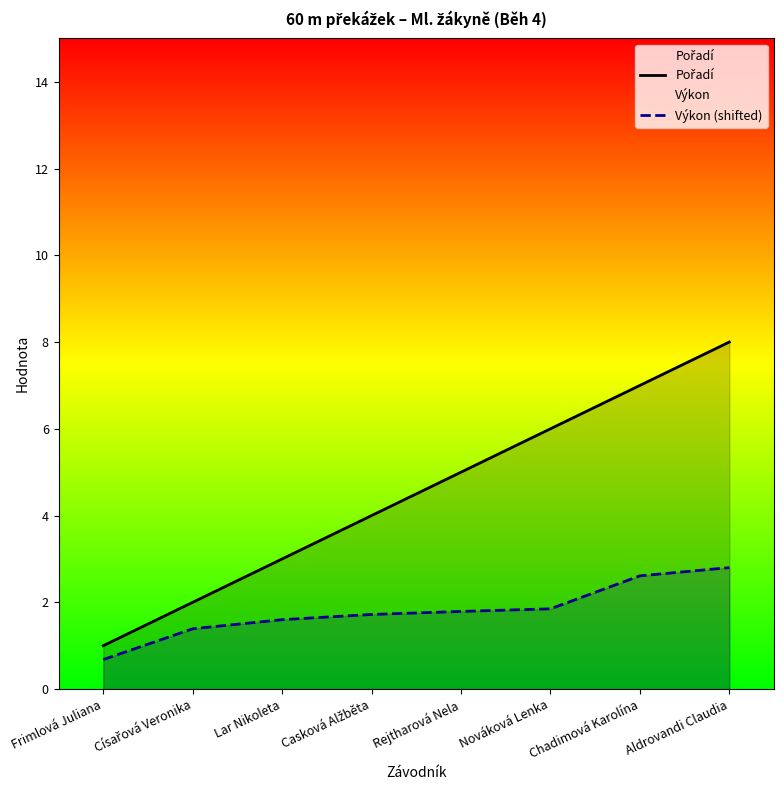

List the series in order of their overall mean, highest first.

Pořadí, Výkon (shifted)